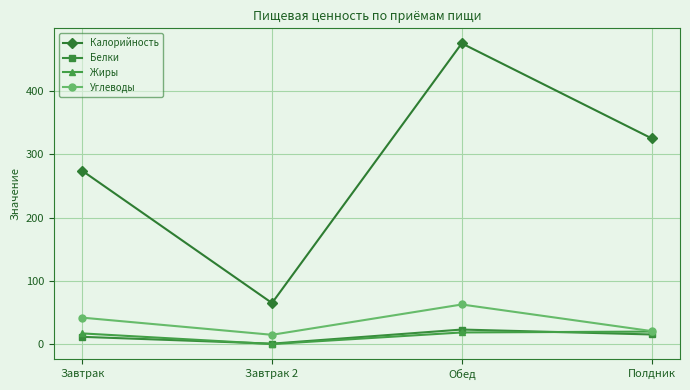

What is the maximum value for Калорийность?

475.3